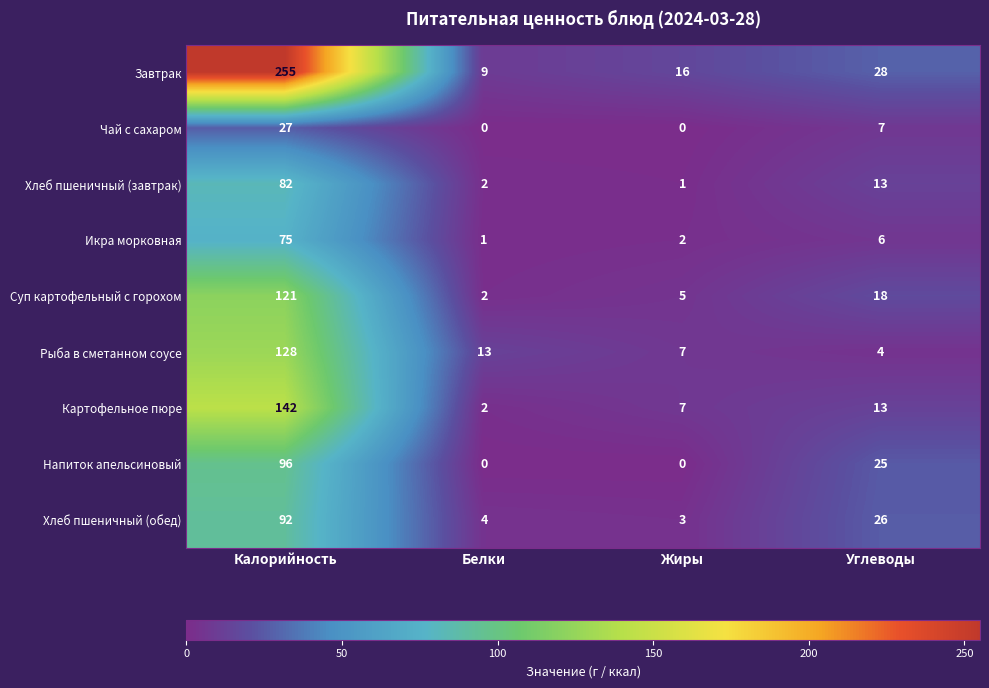

What is the maximum value for Завтрак?

255